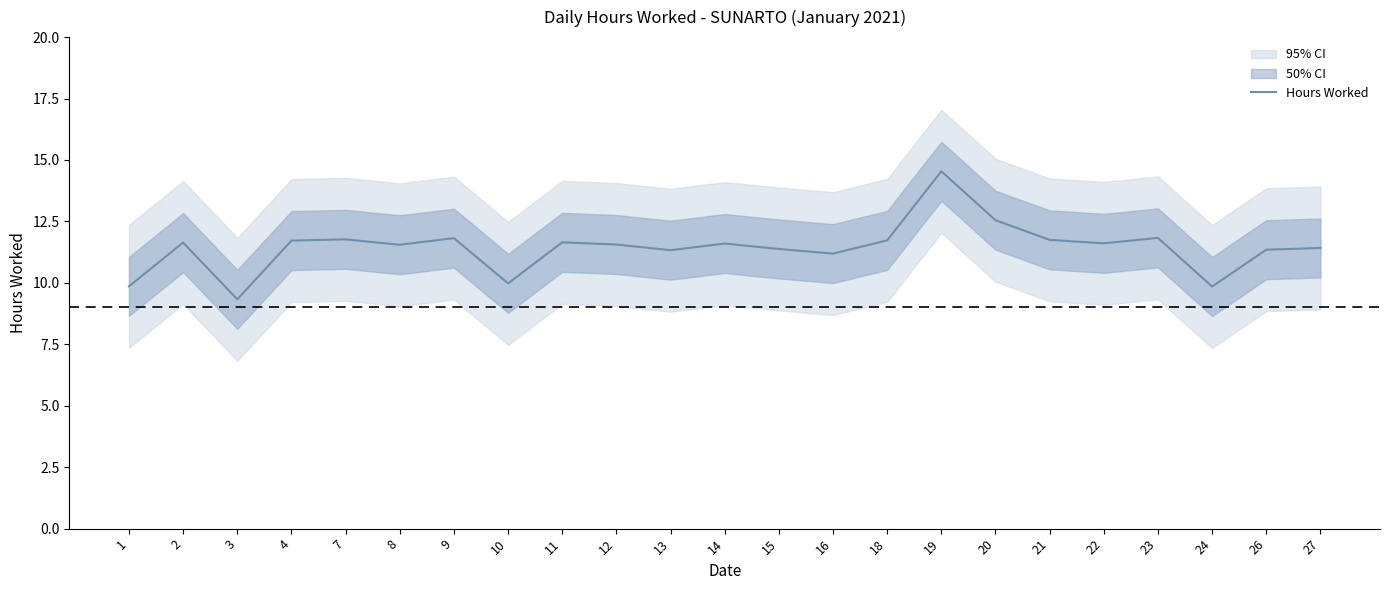

The value at 19 is 14.5. True or false?

True